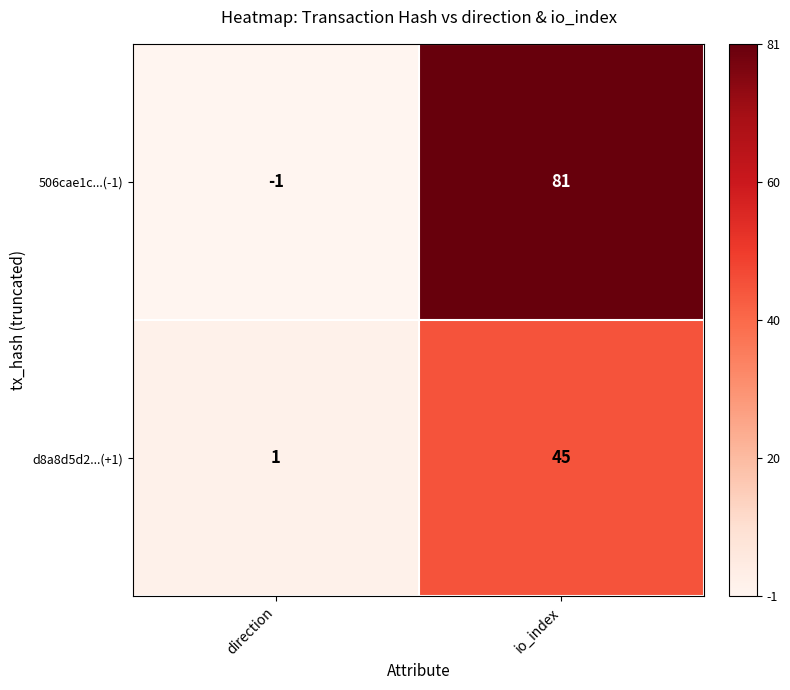

Is it true that d8a8d5d2...(+1) equals 1 at direction?

True